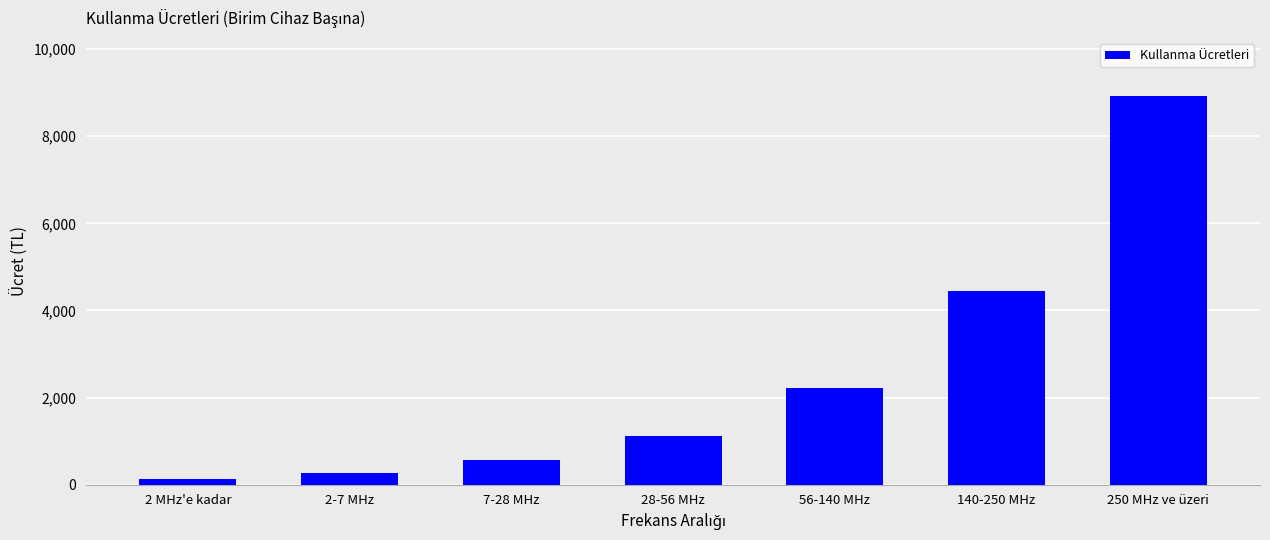

Are the bars grouped side by side (vs. stacked)?

No